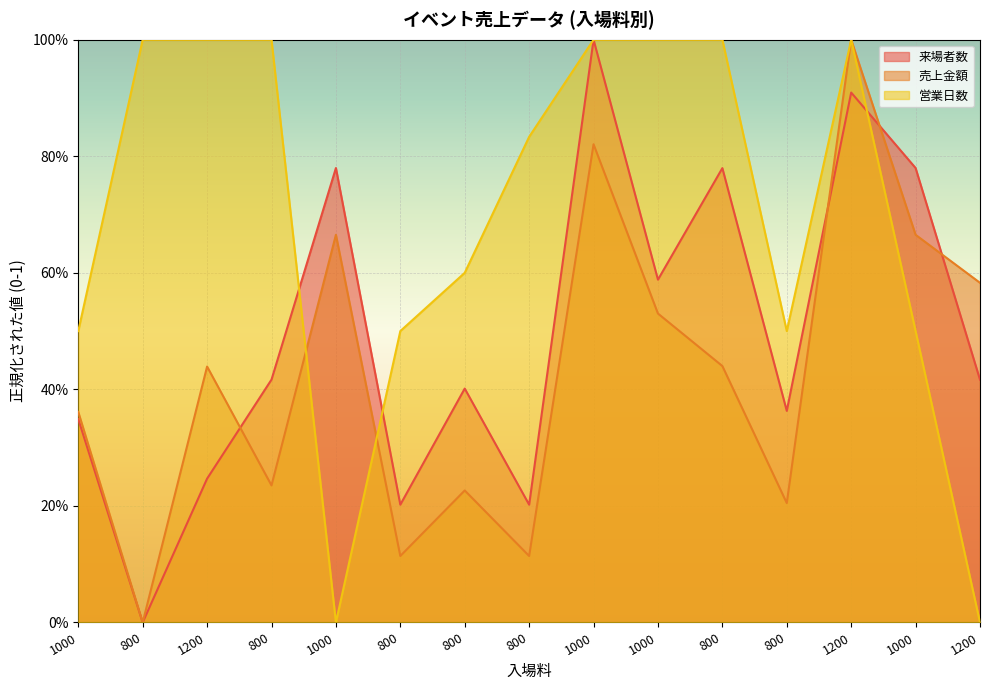

What is the difference between the second highest and second lowest values in the 来場者数 series?

0.7